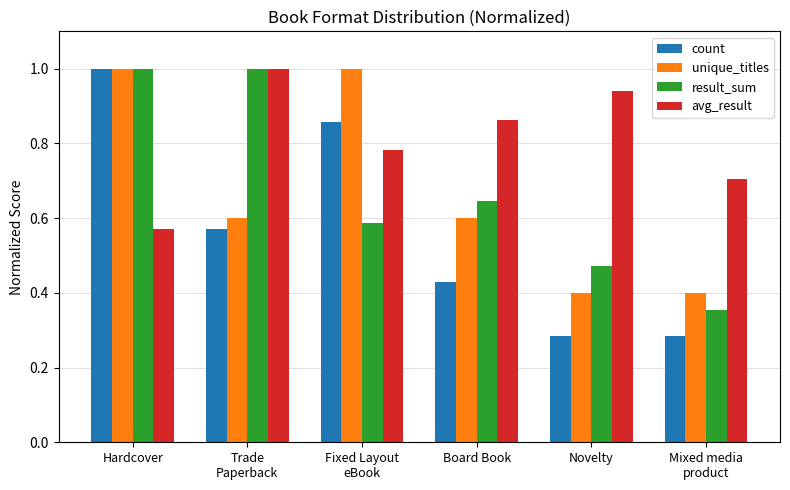

At which label is avg_result closest to 0?

Hardcover